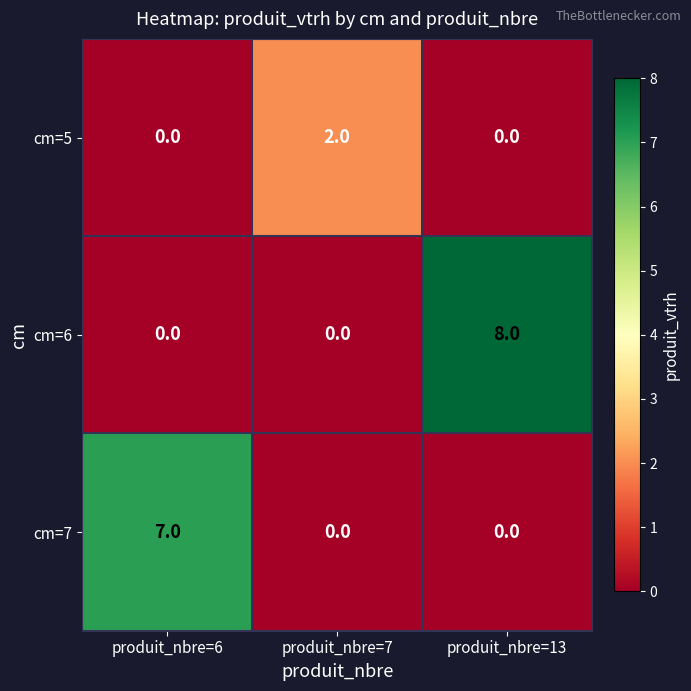

What is the spread (max minus min) of values at produit_nbre=6?

7